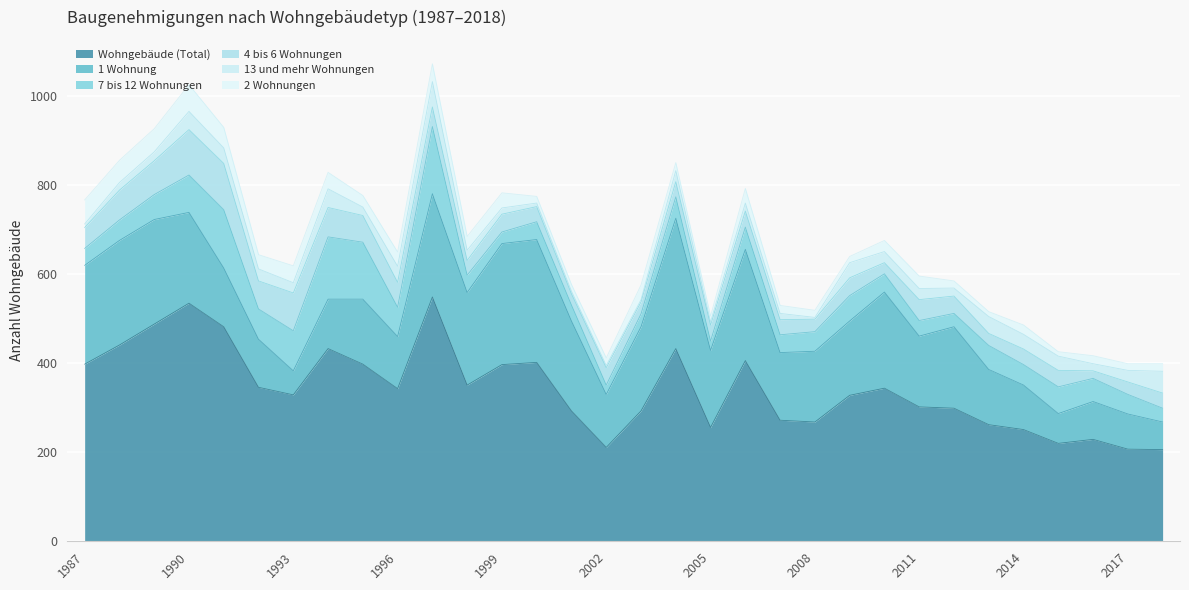

True or false: Wohngebäude (Total) and 7 bis 12 Wohnungen cross at least once.

False